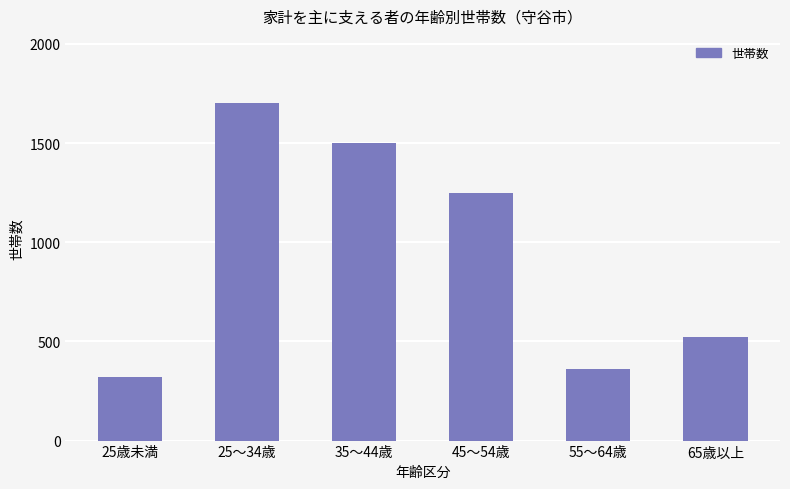

True or false: the data shows 520 at 65歳以上.

True